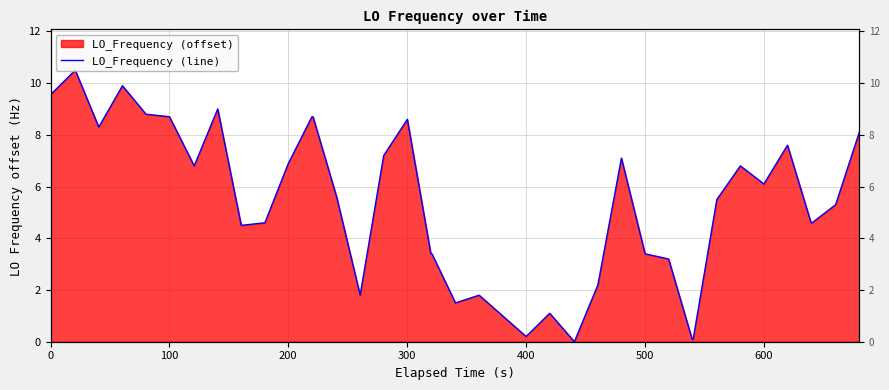

What is the maximum value shown in the chart?

10.5